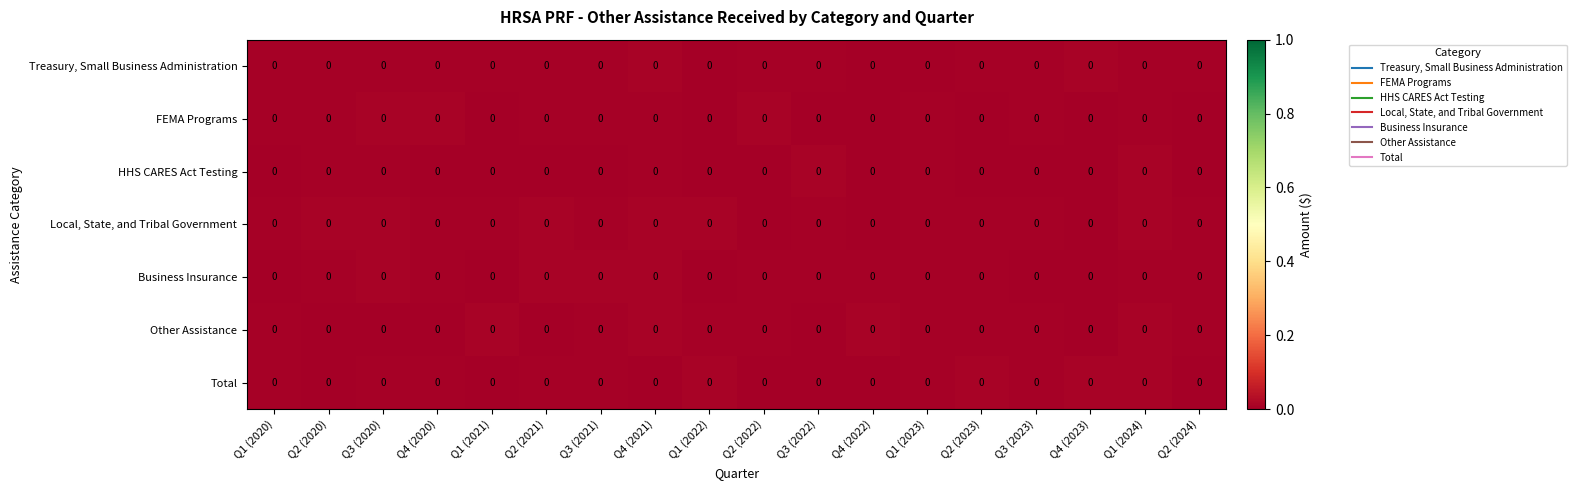

At which category is the sum across all series the highest?

Q1 (2024)